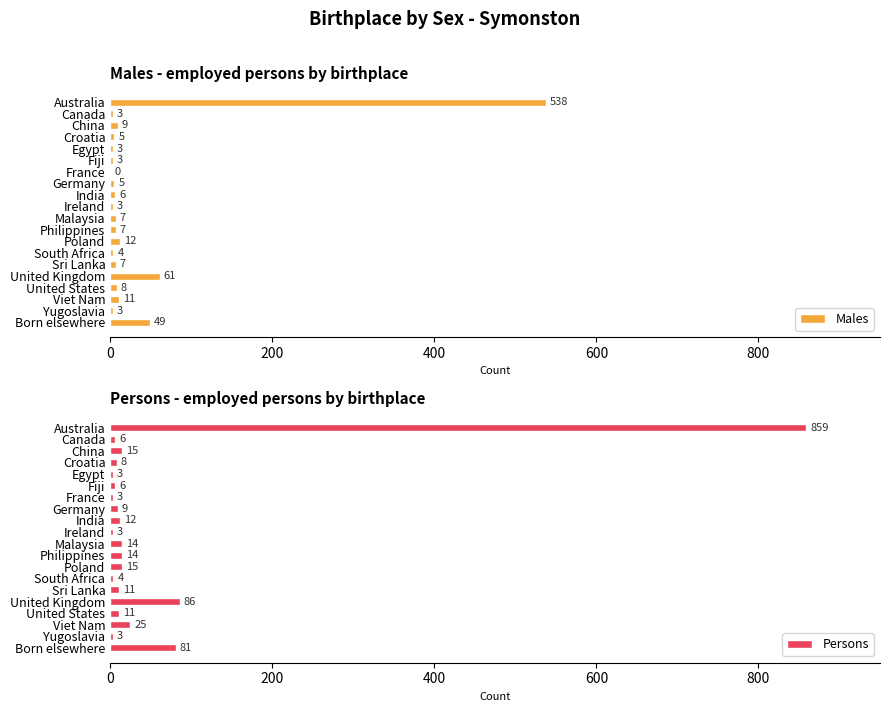

How many bars are there in total?

40